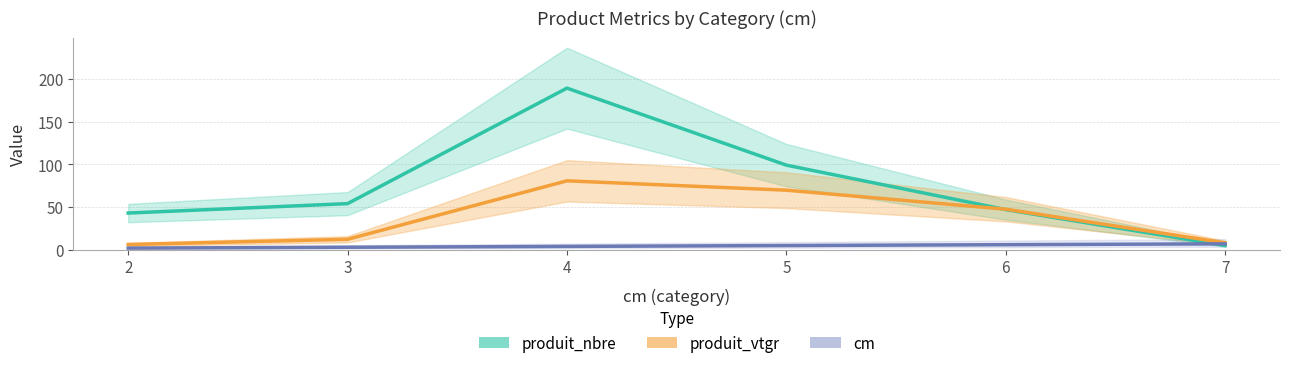

How many values in the cm series exceed 5?

2